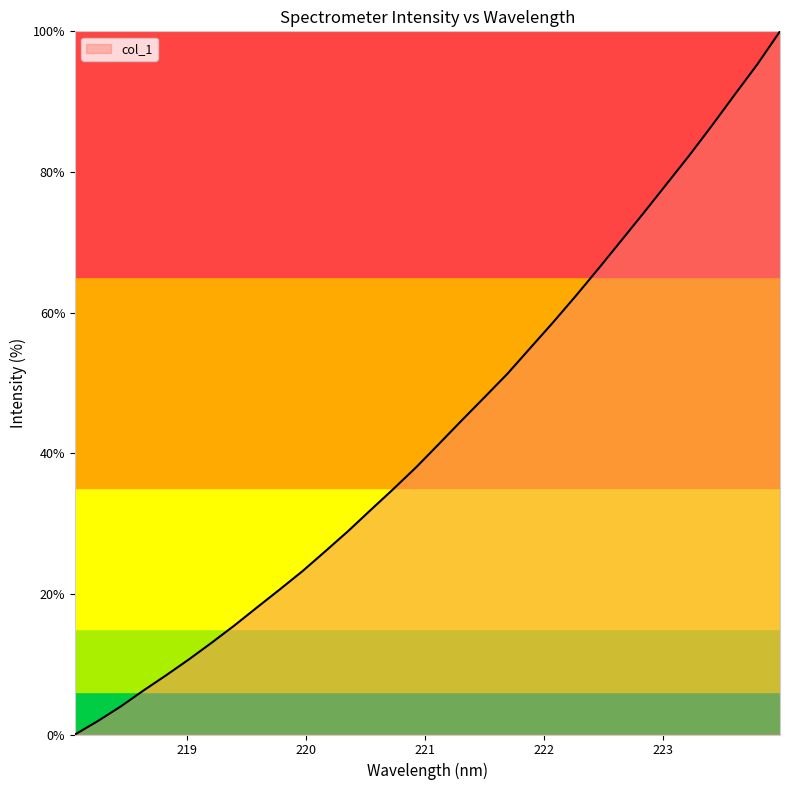

What is the greatest value displayed?

100.0